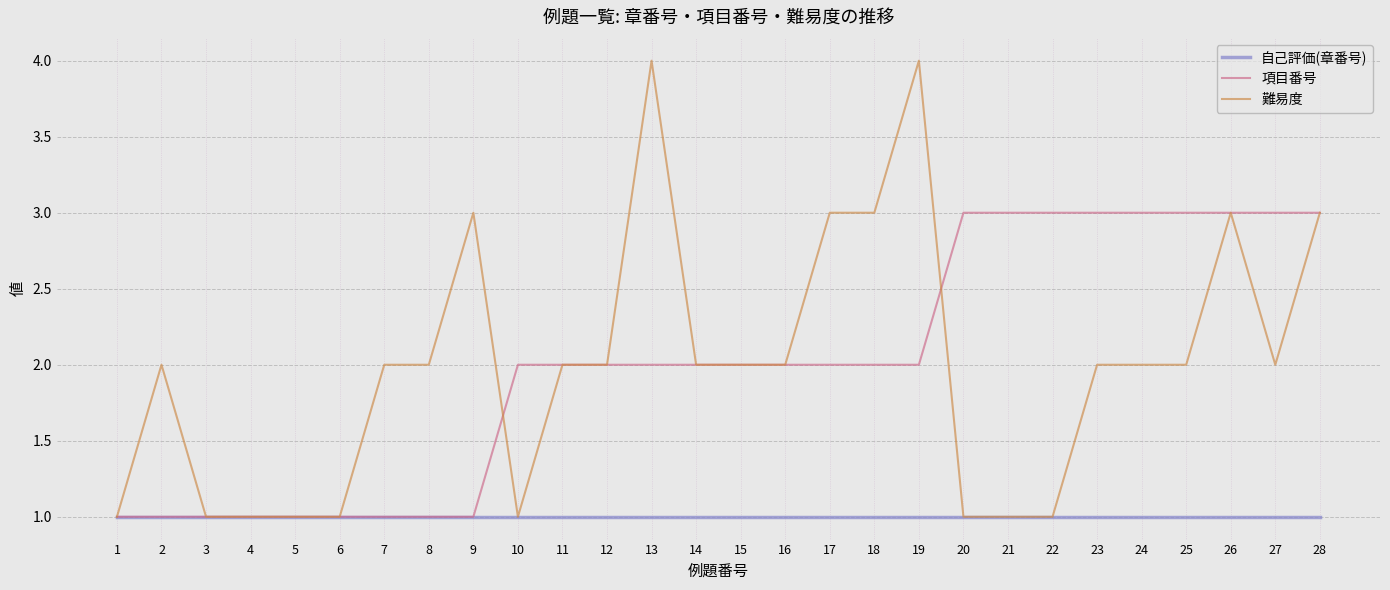

What is the total value across all series at 26?

7